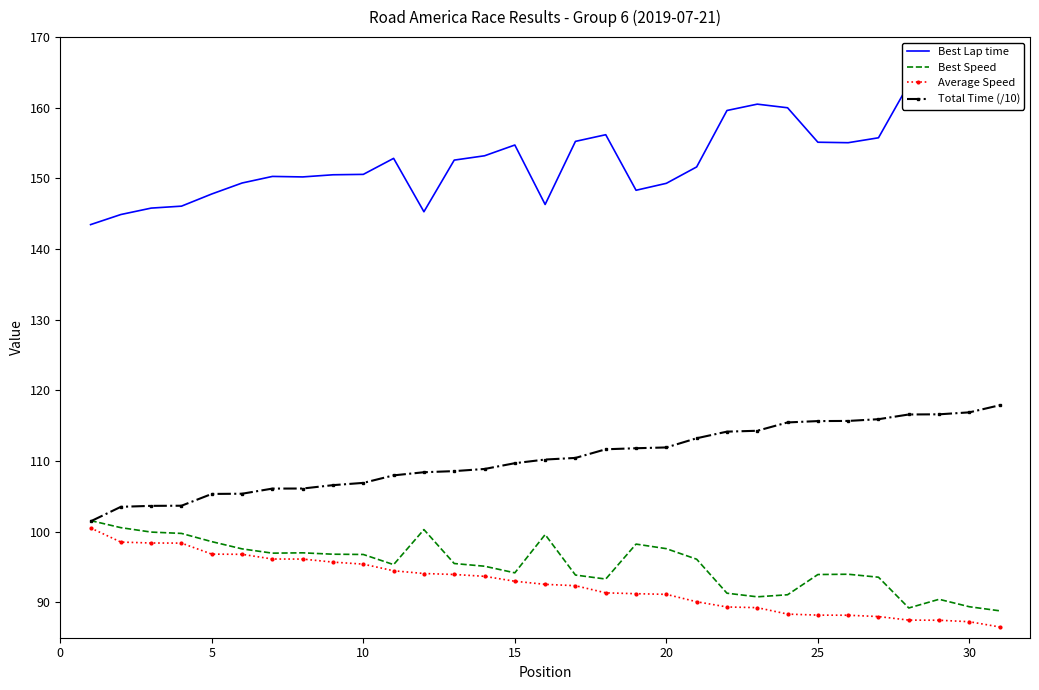

How many interior local valleys does the Best Lap time series have?

6